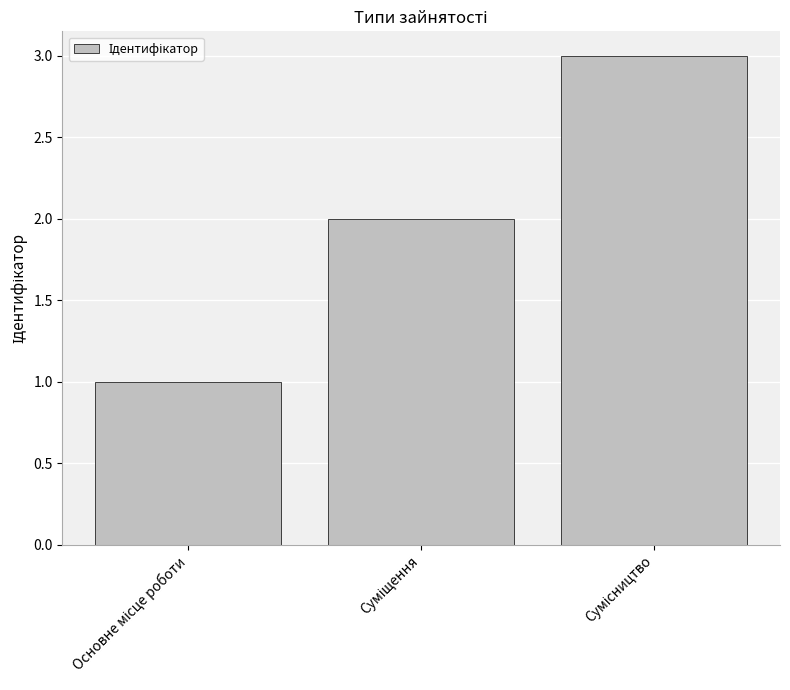

What is the sum of all values?

6